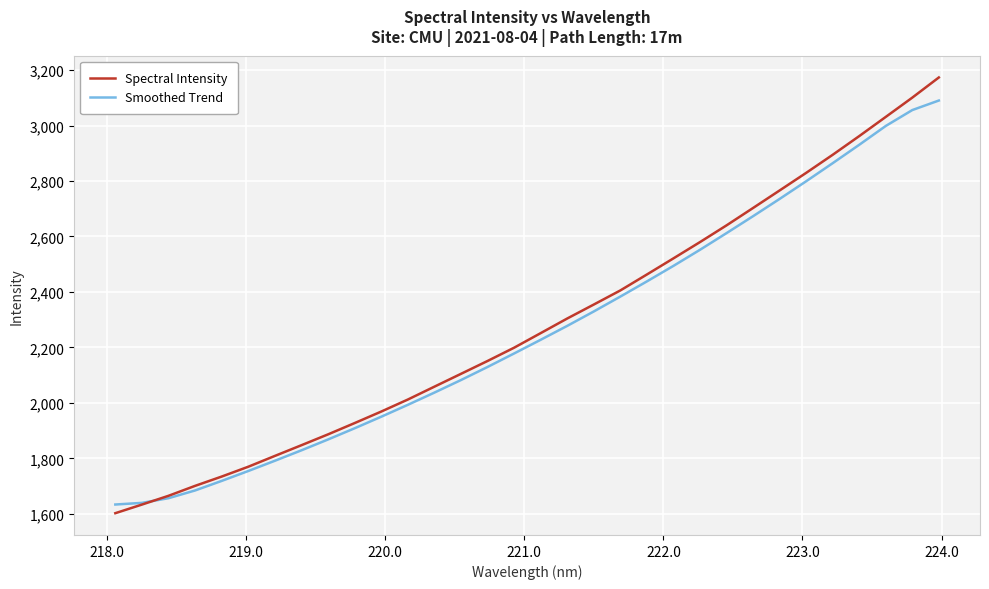

What is the highest value of the Smoothed Trend series?

3090.2